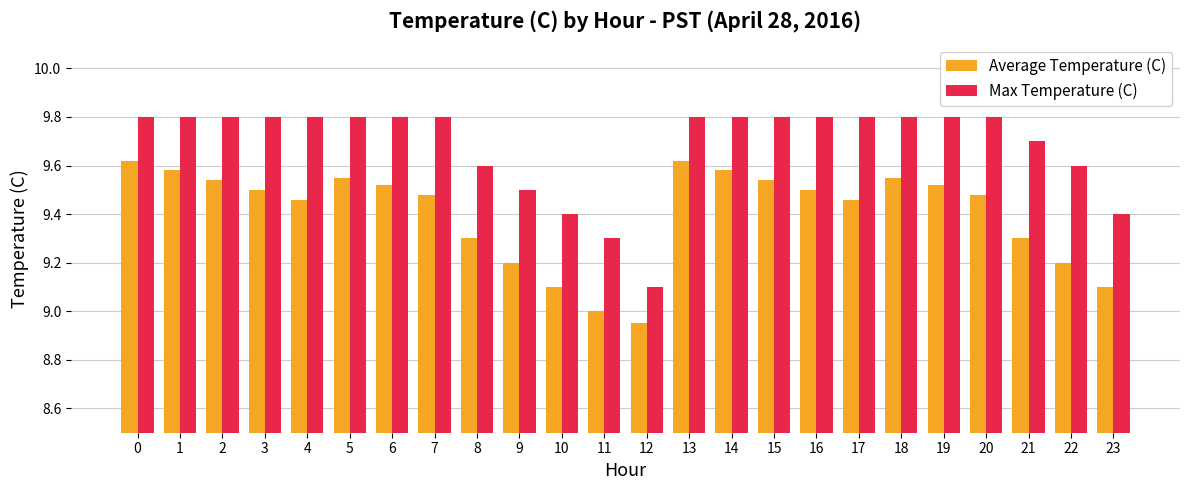

At which category does the chart reach its minimum across all series?

12